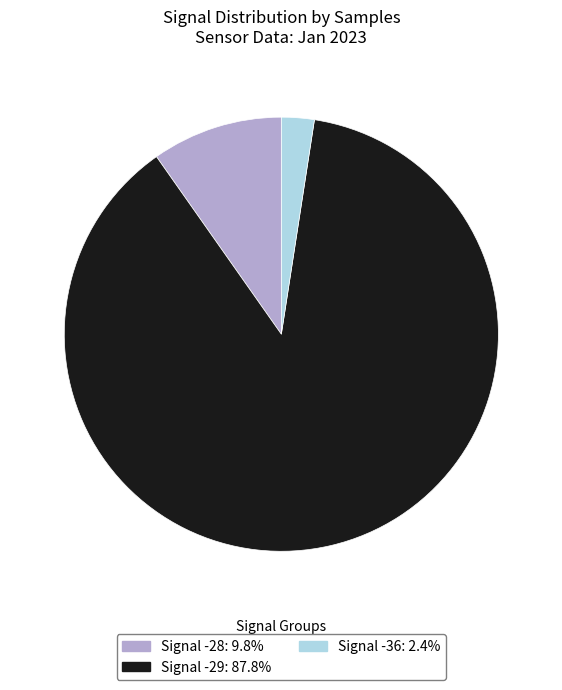

Does any single category account for the majority?

Yes